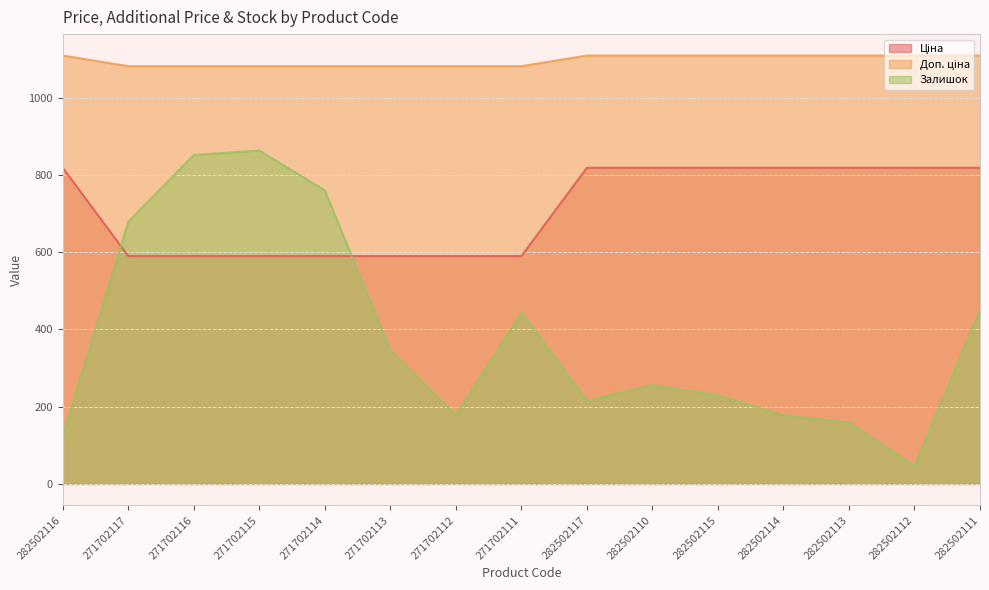

True or false: Доп. ціна has more than 0 points higher than both neighbors.

False